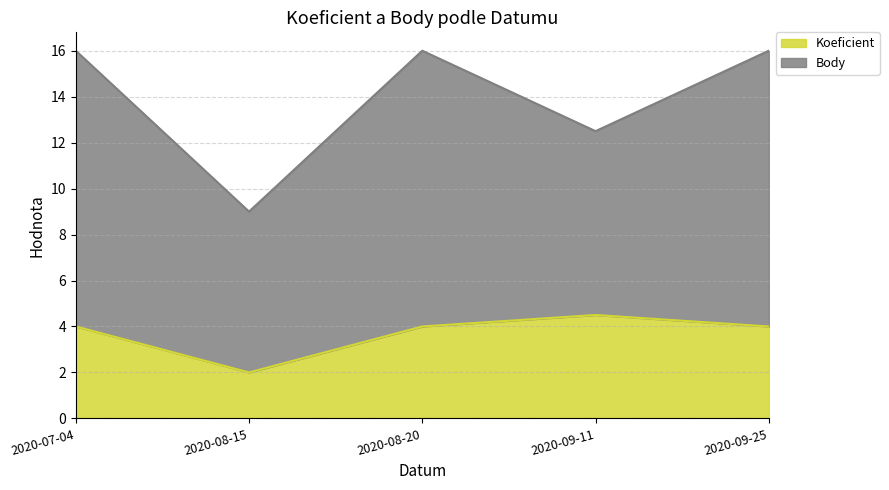

Reading left to right, extract all data points from this chart.

4.0	2.0	4.0	4.5	4.0